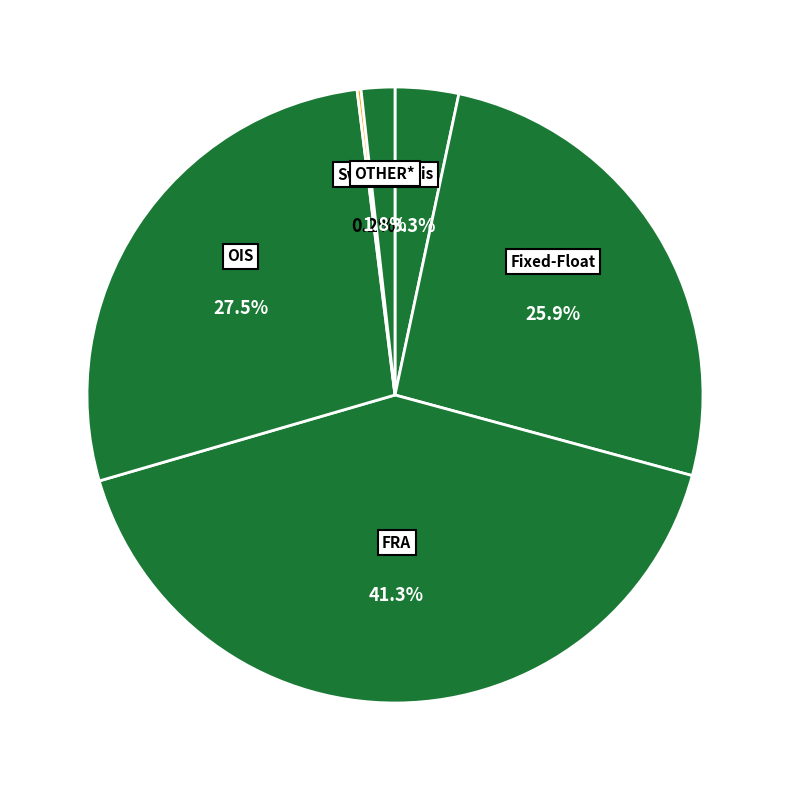

To the nearest percent, what is the average slice percentage?

17%